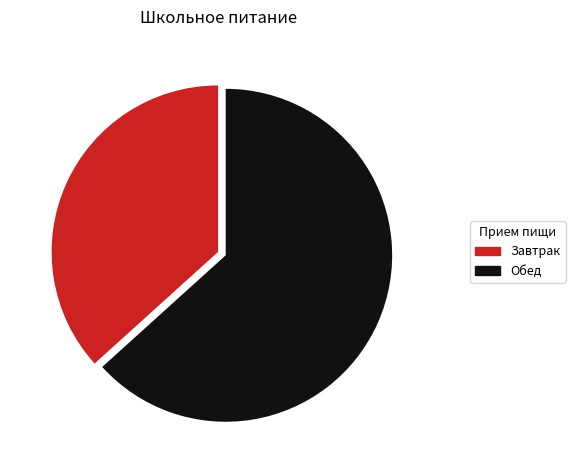

Which slice is the largest?

Обед